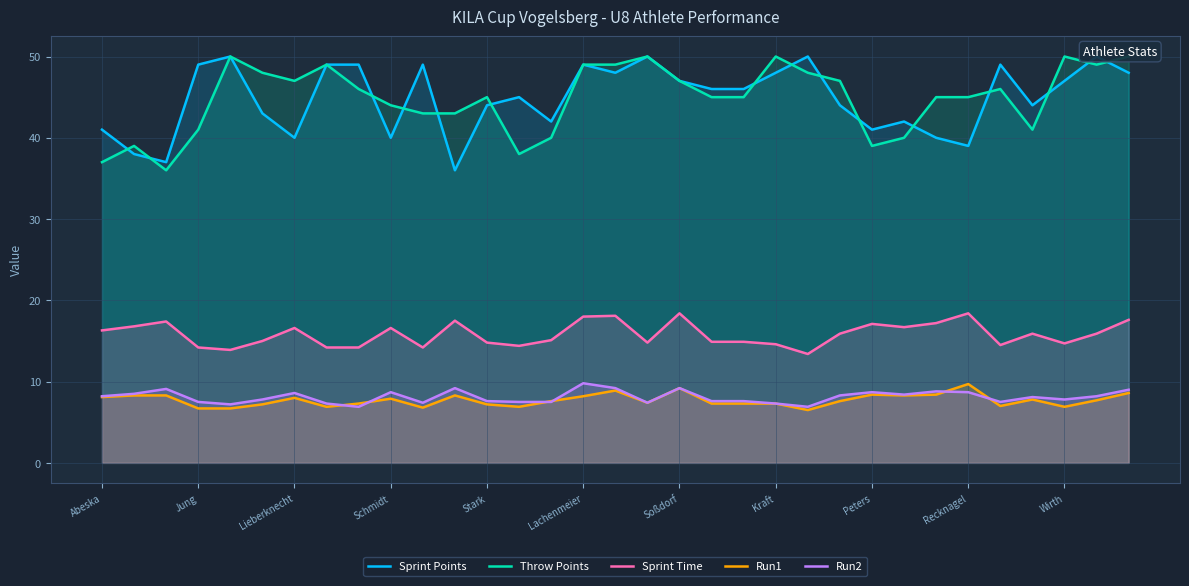

What is the maximum value for Run2?

9.8